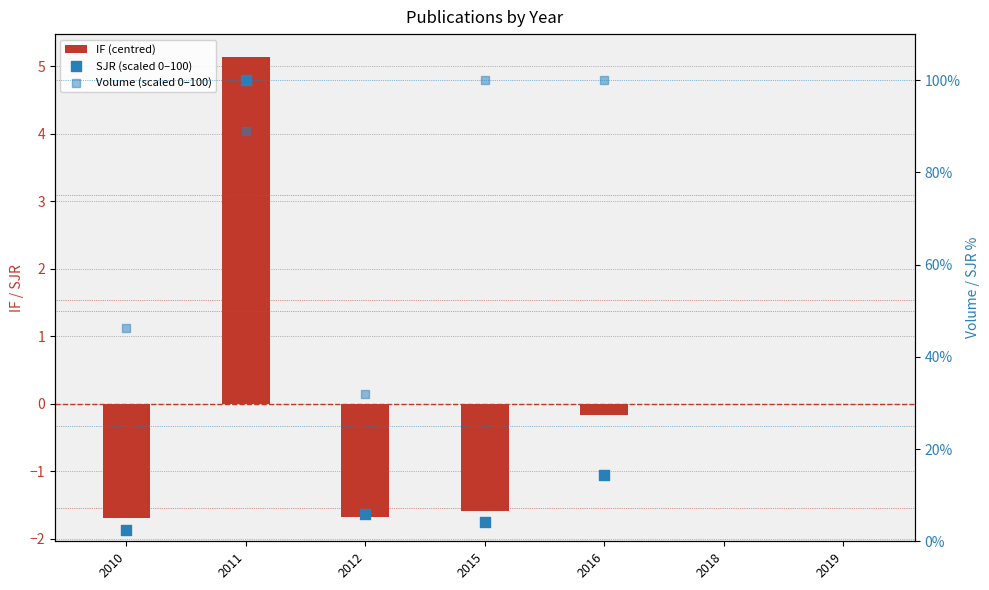

Is the value of IF (centred) at 2012 greater than the value of Volume (scaled 0–100) at 2010?

No